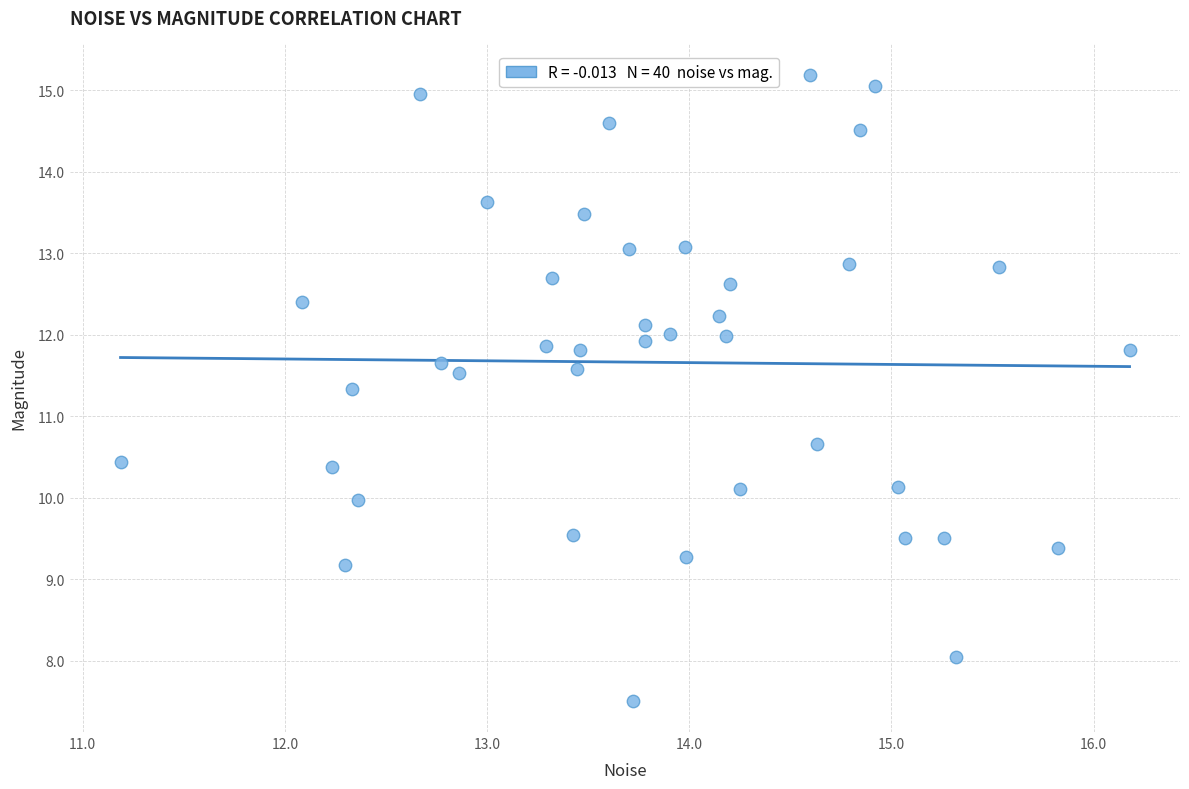

What is the range of Y values (max minus min)?

7.7